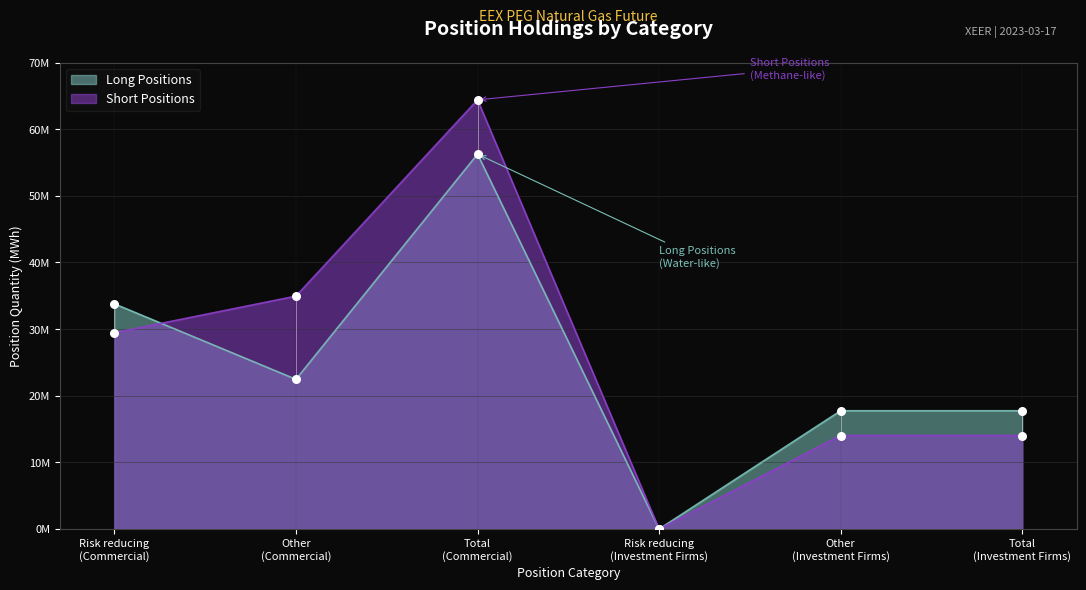

Which series has the widest spread of Y values?

Short Positions